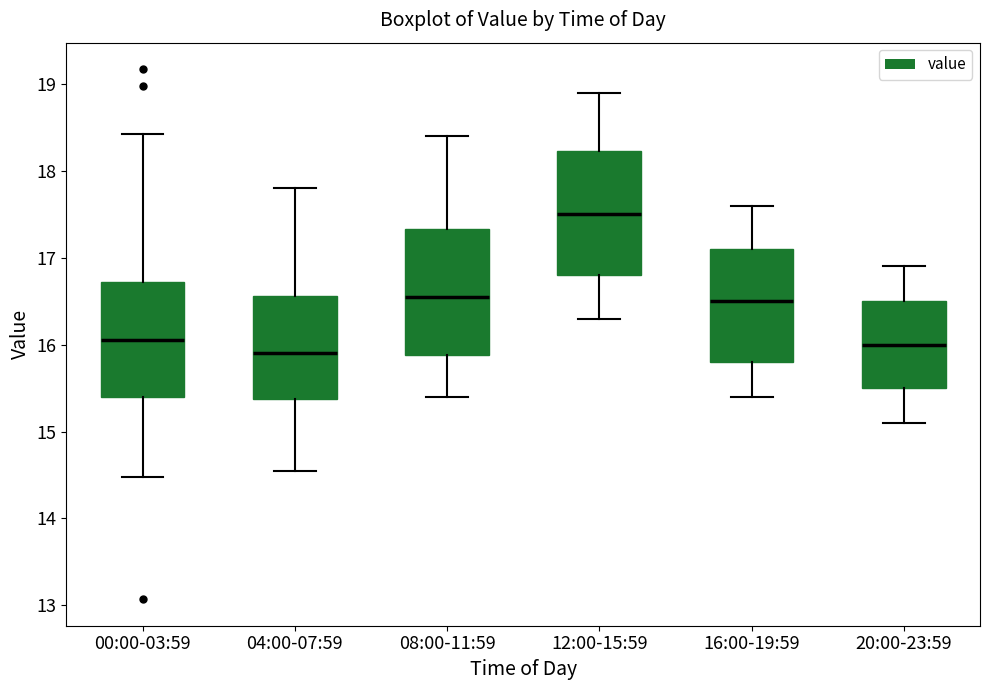

Reading left to right, read every box against the y-axis: the position of its median line, the range the box covers, and the ends of its whiskers. The values are not printed on the chart, so give them approximately, as read against the axis.

00:00-03:59: median 16.1, box 15.4 to 16.7, whiskers 14.5 to 18.4
04:00-07:59: median 15.9, box 15.4 to 16.6, whiskers 14.6 to 17.8
08:00-11:59: median 16.6, box 15.9 to 17.3, whiskers 15.4 to 18.4
12:00-15:59: median 17.5, box 16.8 to 18.2, whiskers 16.3 to 18.9
16:00-19:59: median 16.5, box 15.8 to 17.1, whiskers 15.4 to 17.6
20:00-23:59: median 16.0, box 15.5 to 16.5, whiskers 15.1 to 16.9